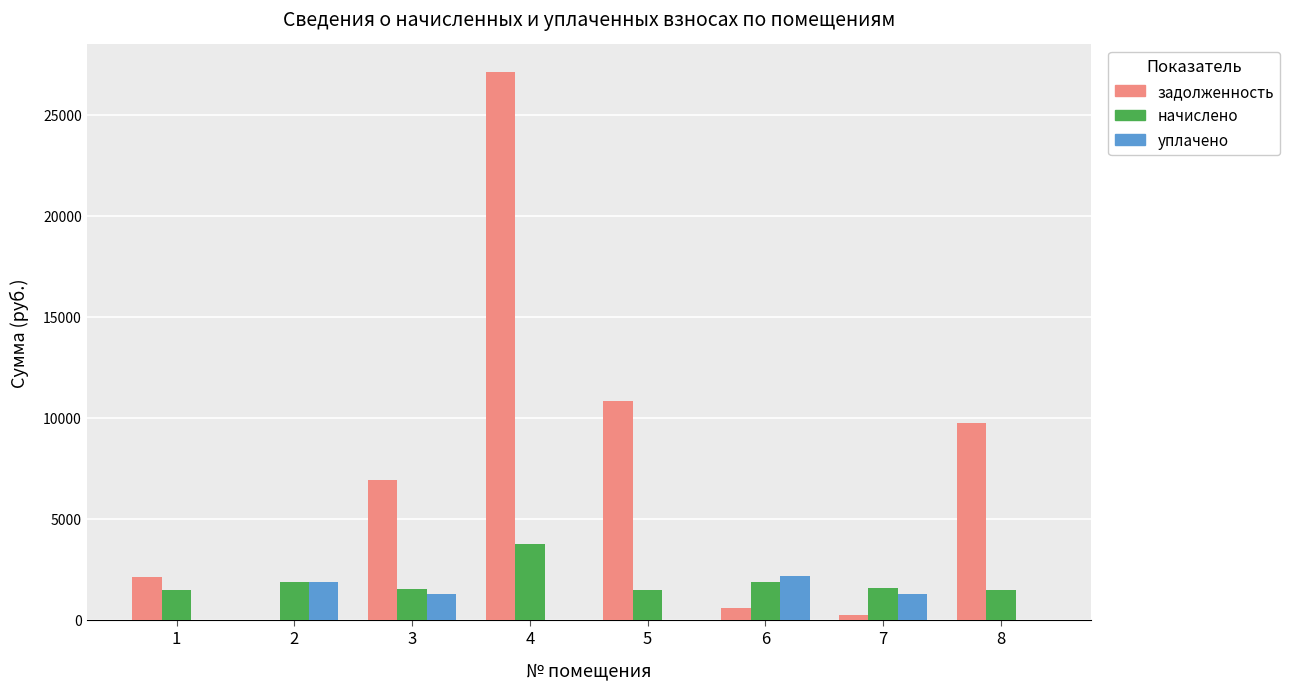

The value of задолженность at 6 is 595.5. True or false?

True